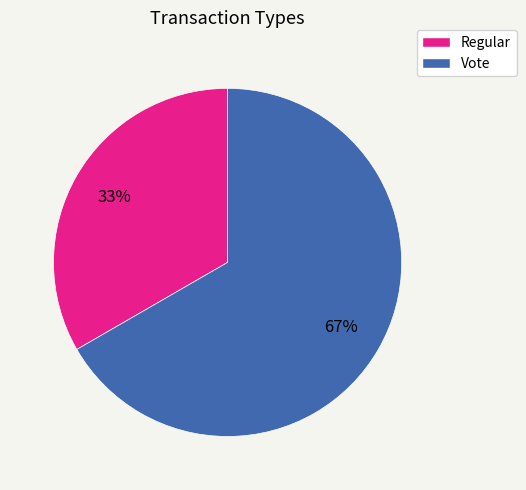

To the nearest percent, what is the combined percentage of Vote and Regular?

100%